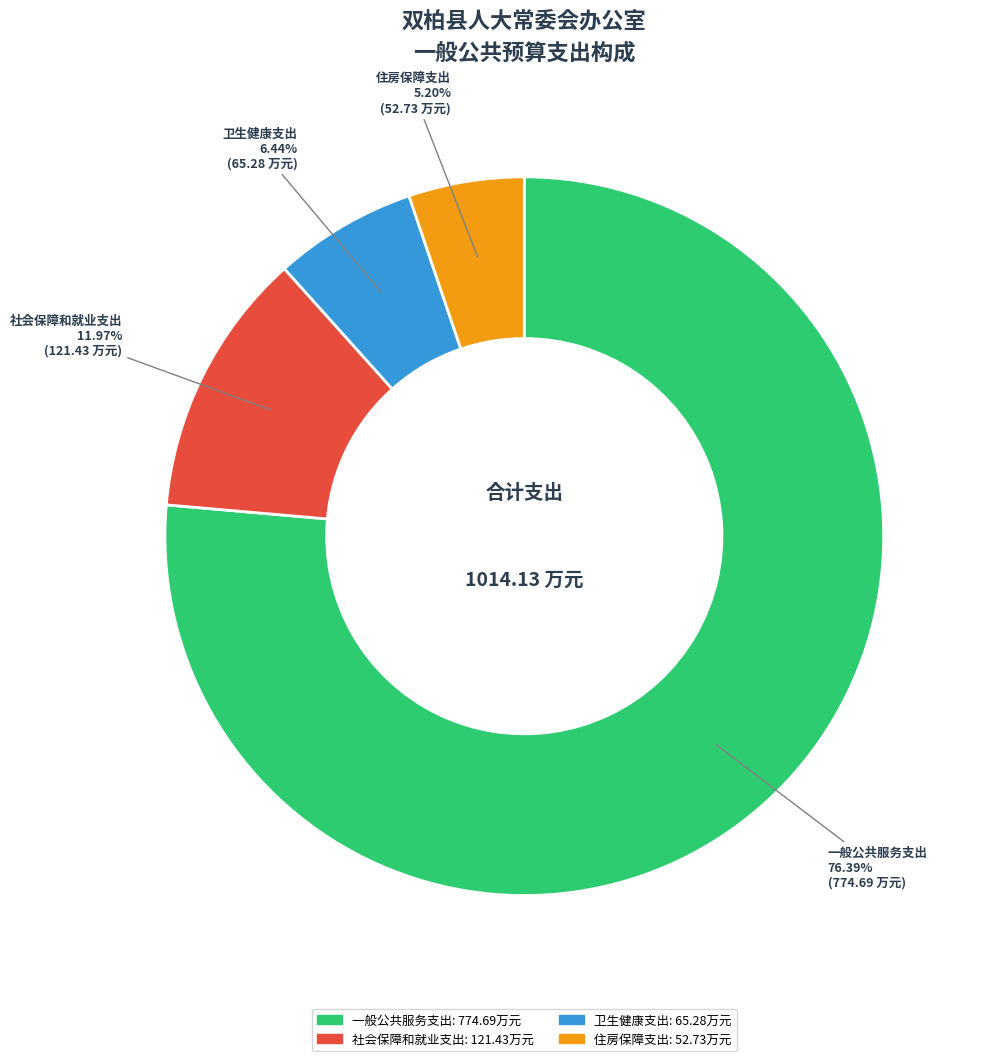

Between 一般公共服务支出 and 卫生健康支出, which is larger?

一般公共服务支出